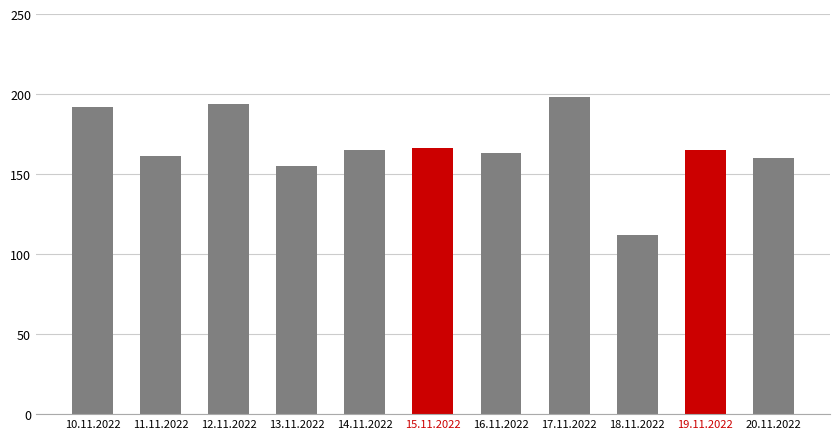

Does the chart contain stacked bars?

No